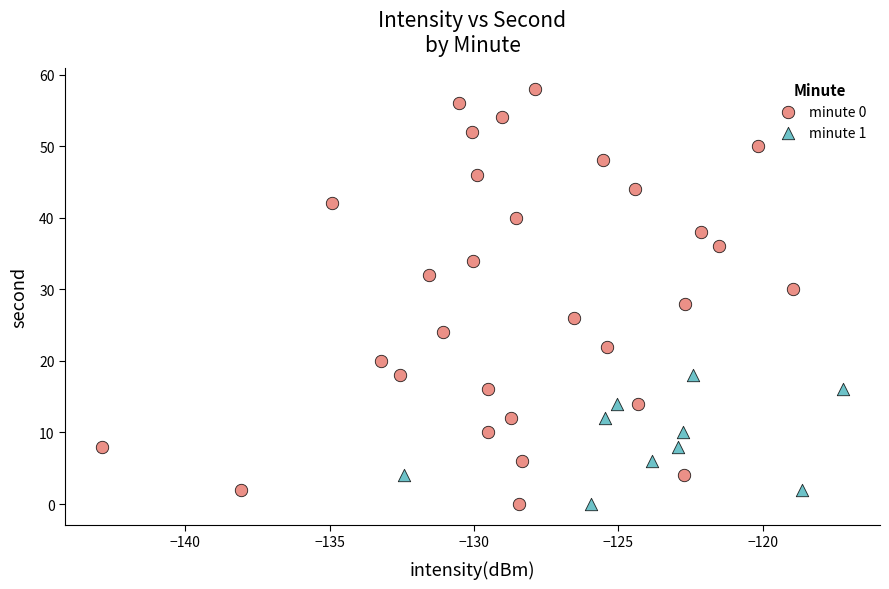

Which series has the largest Y range (max minus min)?

minute 0